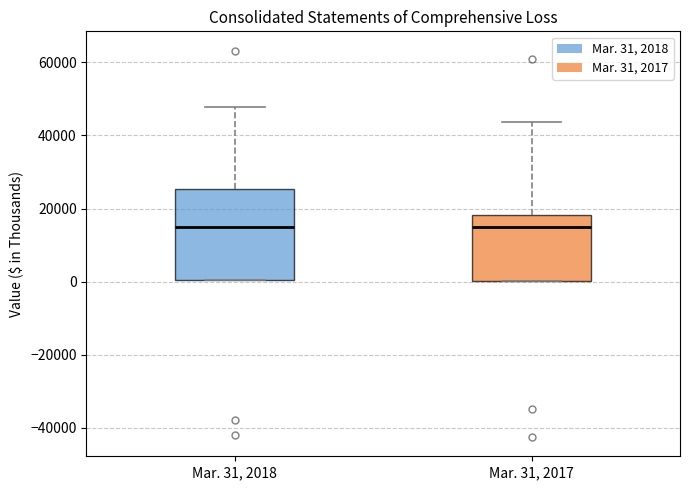

Reading left to right, transcribe this box plot: for each box, give where its median line is, the range the box spans, and where its two whiskers end, as read against the y-axis. The values are not printed on the chart, so give them approximately, as read against the axis.

Mar. 31, 2018: median 14000, box 0 to 26000, whiskers 0 to 48000
Mar. 31, 2017: median 14000, box 0 to 18000, whiskers 0 to 44000